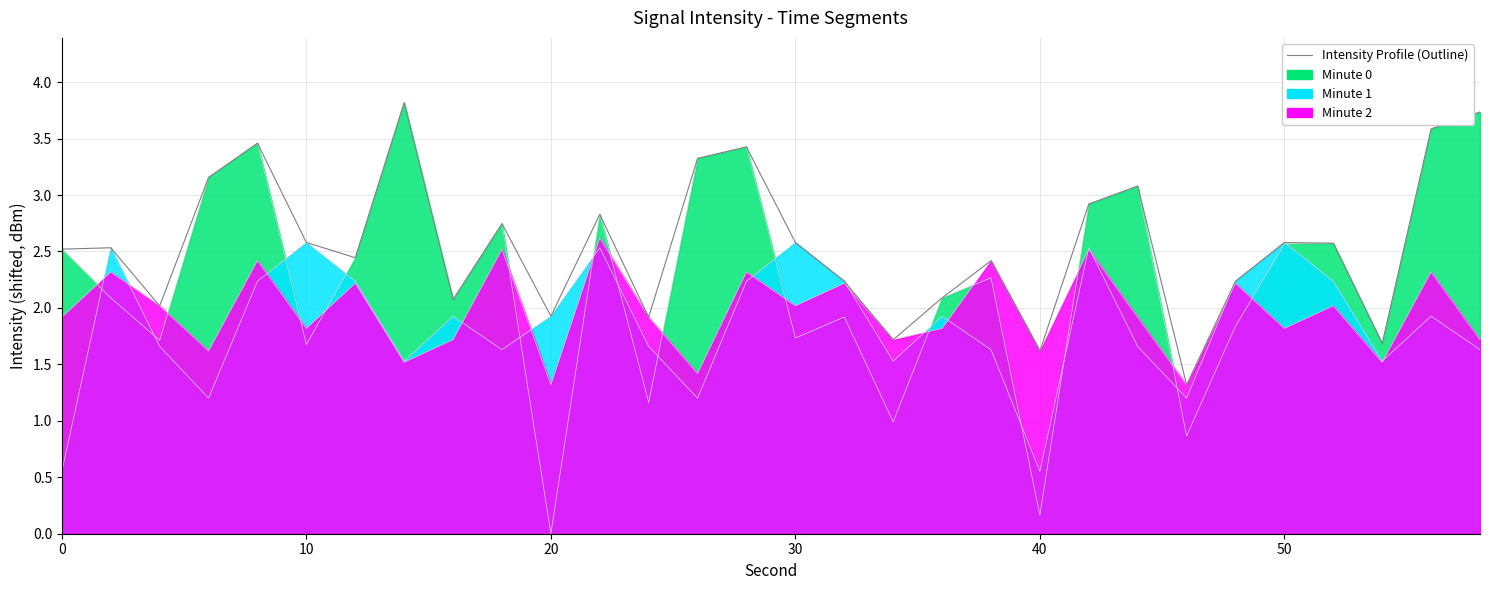

What is the minimum value shown in the chart?

1.3